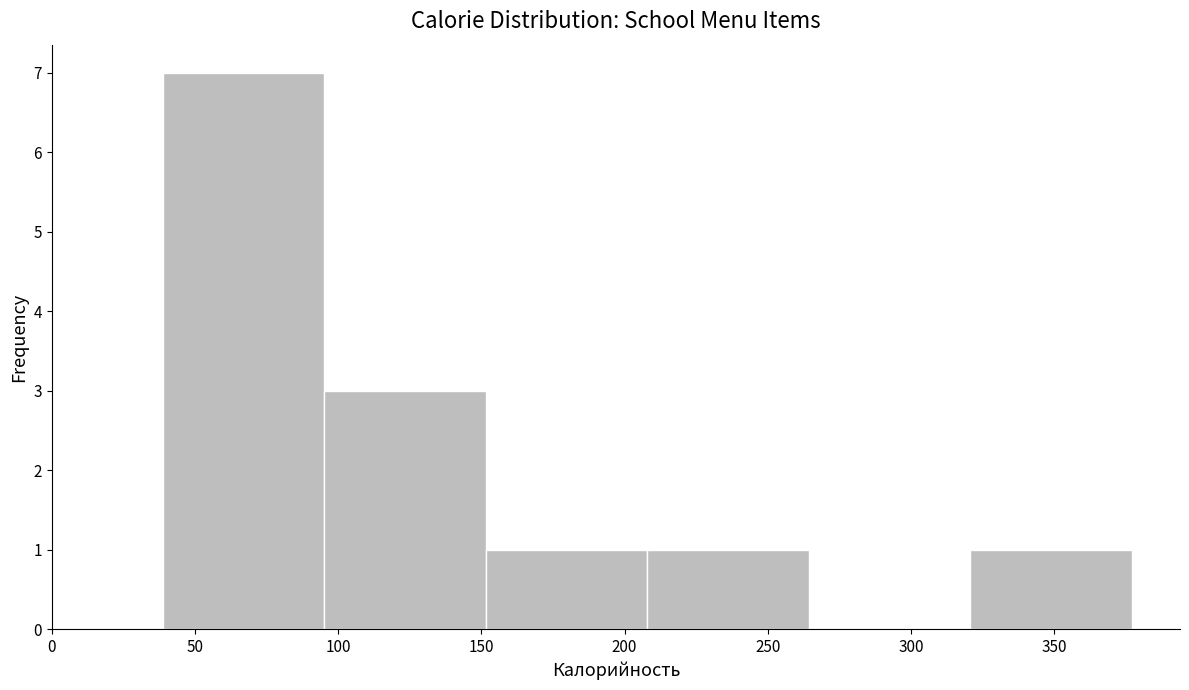

Reading left to right, transcribe this chart: for each bar, give the range it covers on the x-axis and its height. Neither the bar edges nor the heights are printed on the chart, so give them approximately, as read against the axes.

40 to 95: 7
95 to 150: 3
150 to 210: 1
210 to 265: 1
265 to 320: 0
320 to 375: 1